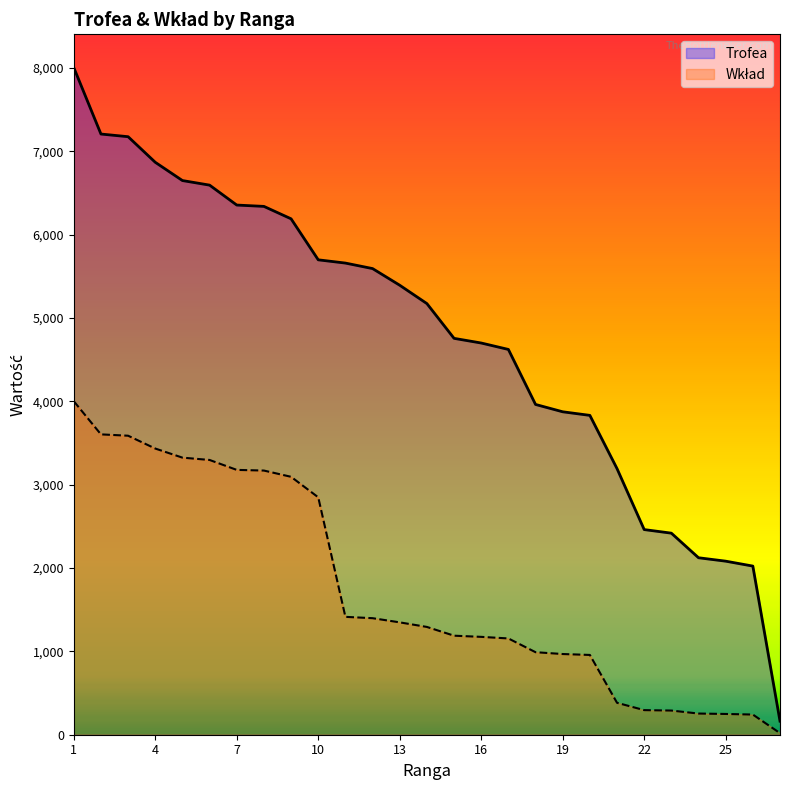

What is the value of the Trofea point at the 19th from the left?

3874